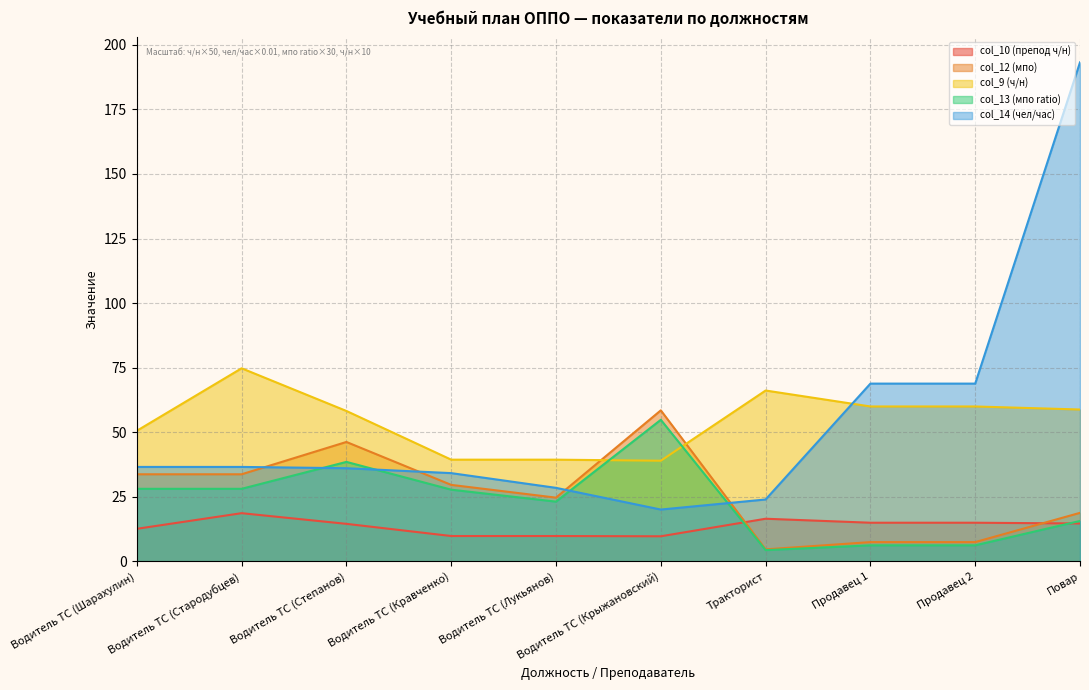

Which category has the lowest value across all series?

Тракторист